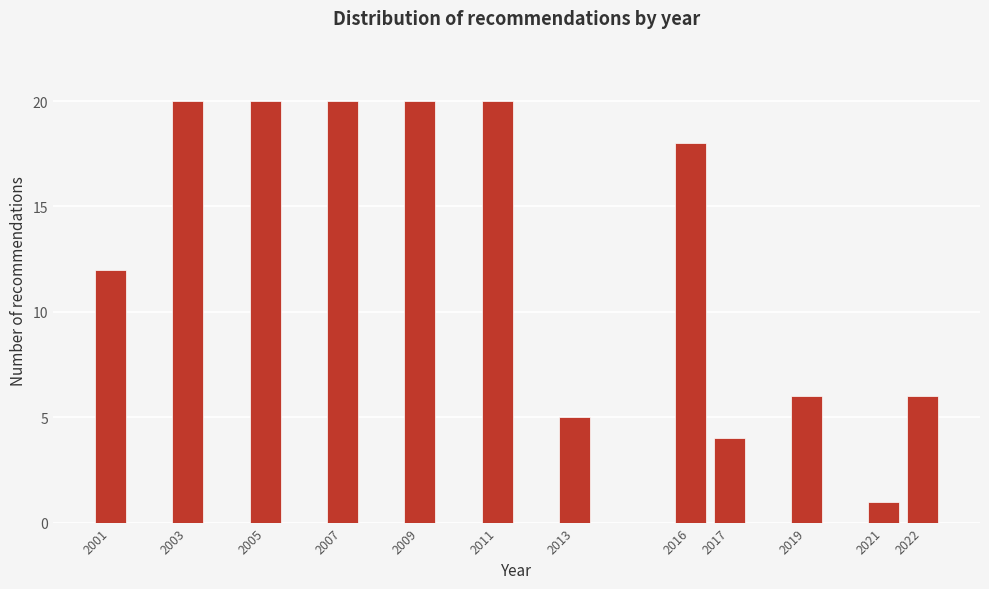

Reading right to left, transcribe all the data shown in this chart.

2022=6	2021=1	2019=6	2017=4	2016=18	2013=5	2011=20	2009=20	2007=20	2005=20	2003=20	2001=12